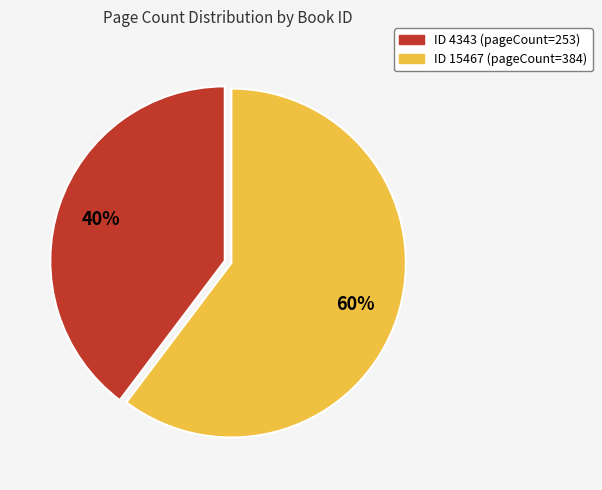

Is there a majority slice in this chart?

Yes